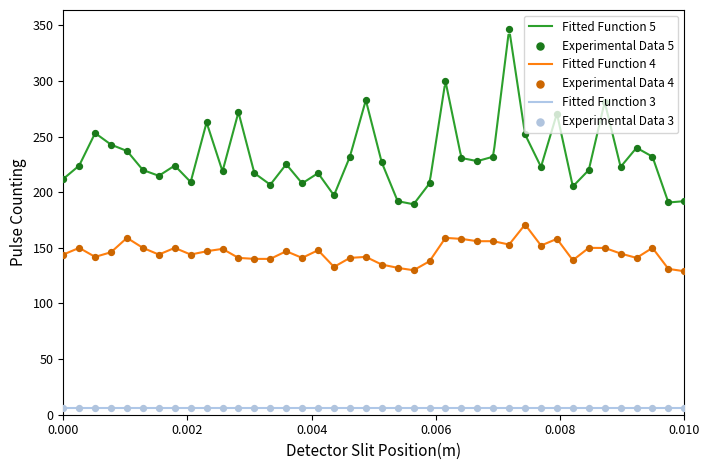

What is the lowest value of the Fitted Function 4 series?

129.0